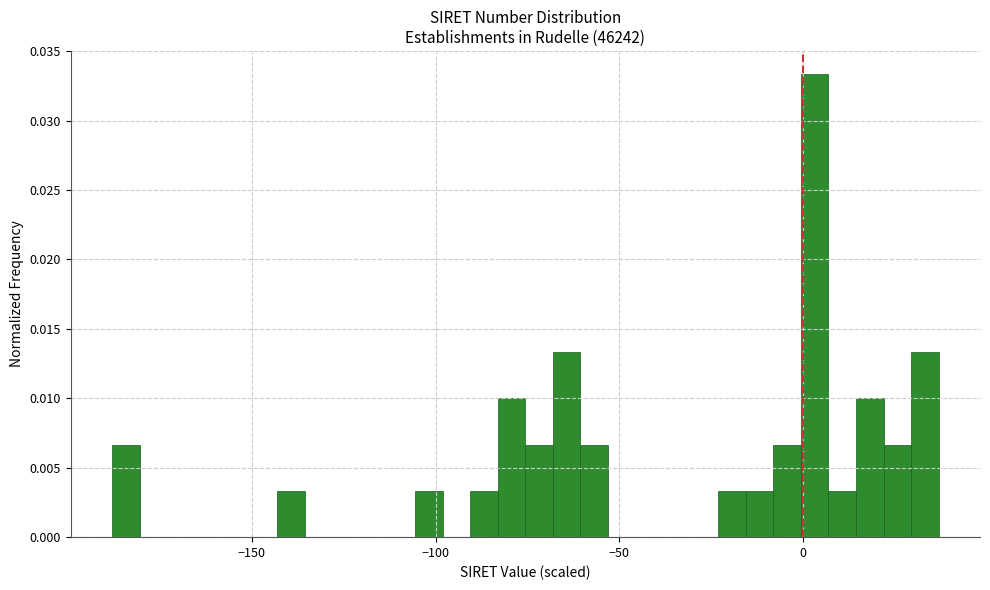

Read against the x-axis, roughly where is the centre of the tallest bar?

5